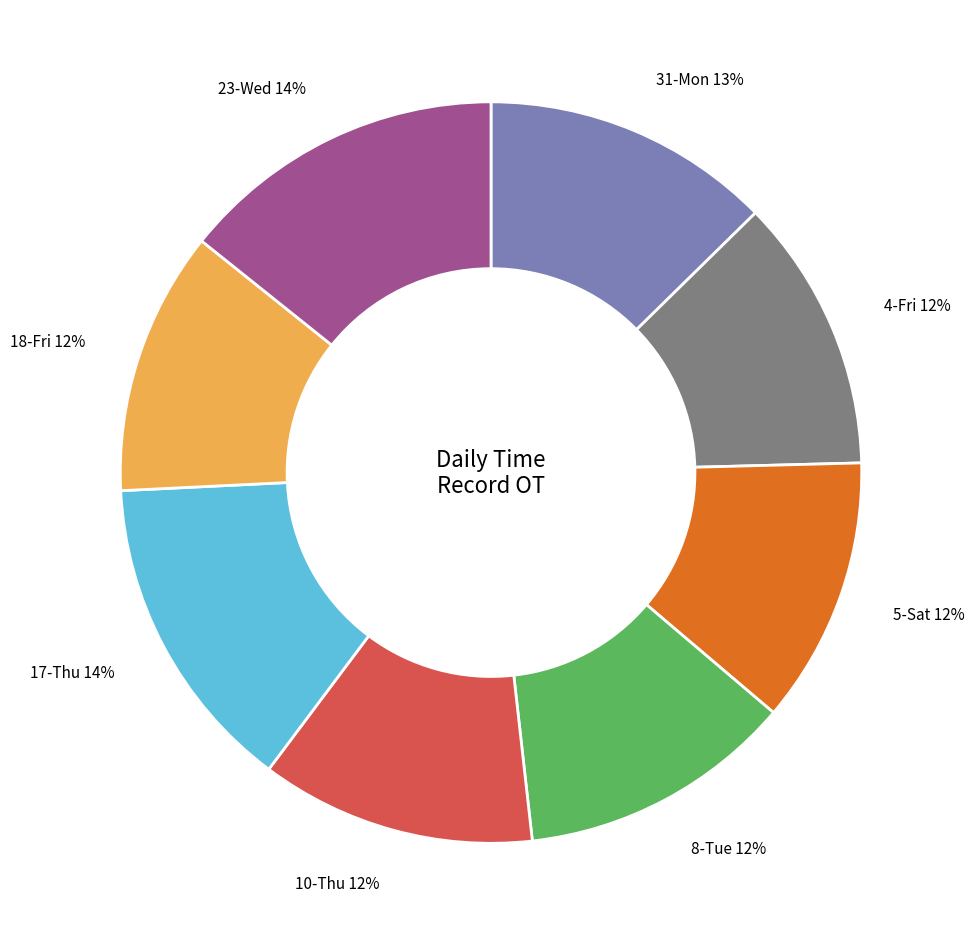

To the nearest percent, what is the combined percentage of 17-Thu and 4-Fri?

26%